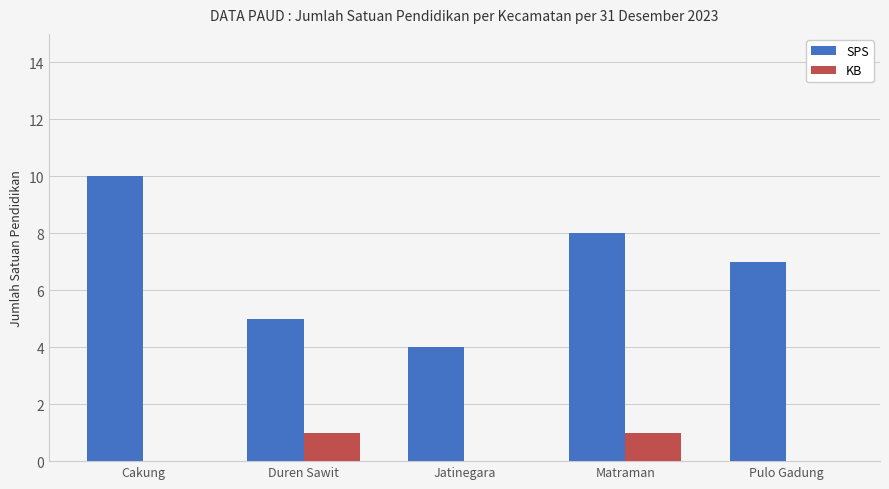

Are the bars horizontal?

No